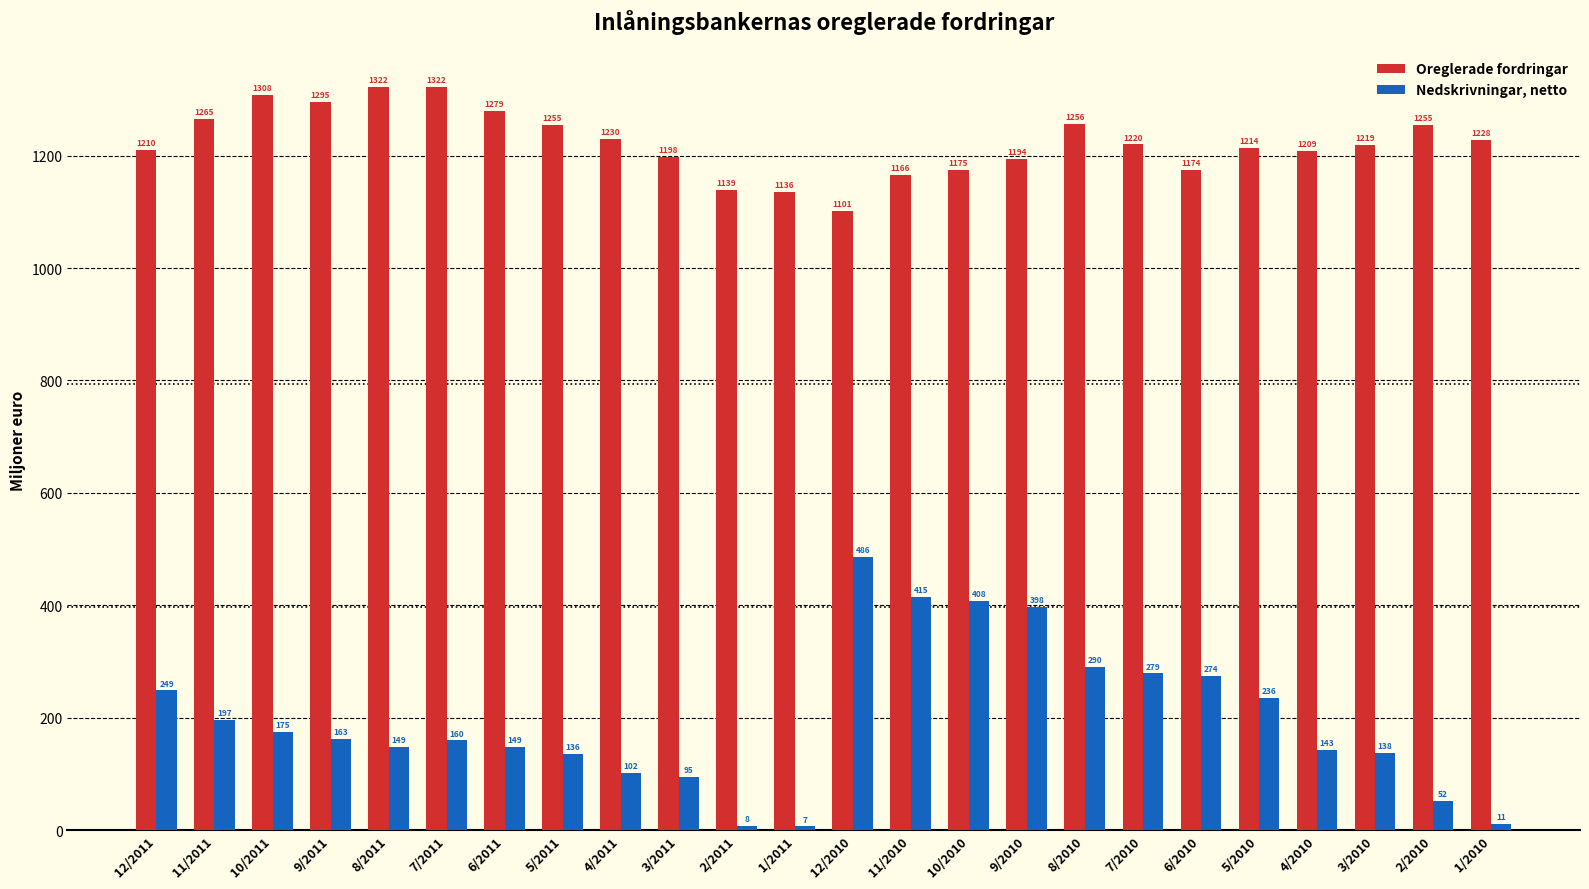

What is the smallest value displayed?

7